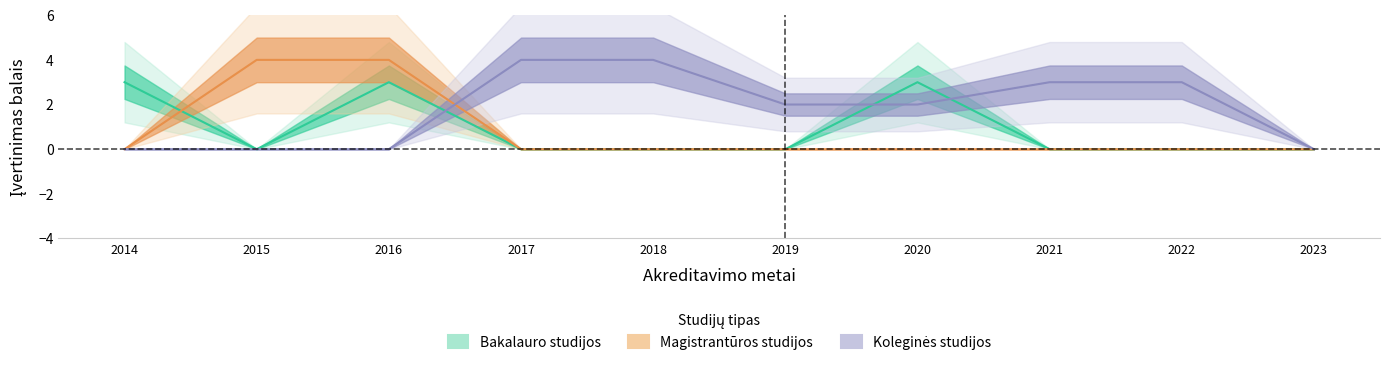

Reading right to left, extract all data points from this chart.

Bakalauro studijos: 0	0	0	3	0	0	0	3	0	3
Magistrantūros studijos: 0	0	0	0	0	0	0	4	4	0
Koleginės studijos: 0	3	3	2	2	4	4	0	0	0